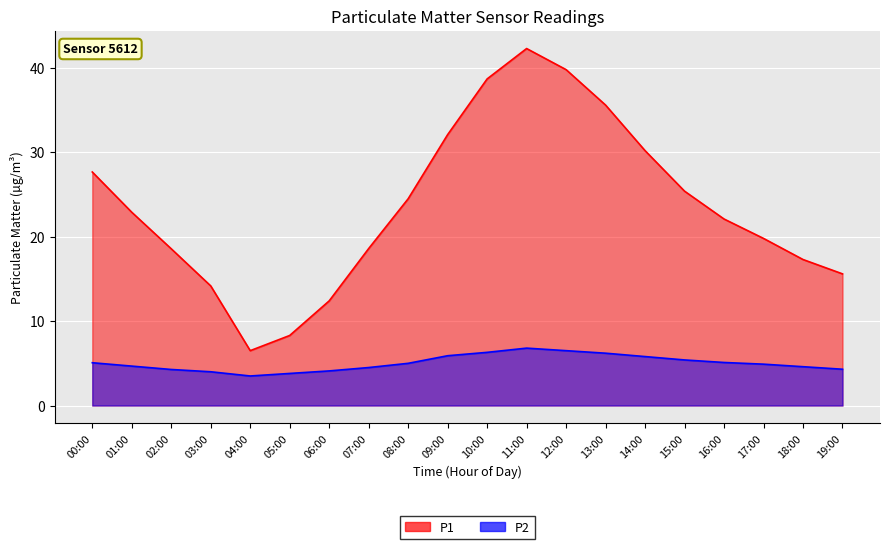

Reading left to right, what are all the values shown in this chart?

P1: 27.7	22.9	18.6	14.2	6.5	8.3	12.4	18.6	24.5	32.1	38.7	42.3	39.8	35.6	30.2	25.4	22.1	19.8	17.3	15.6
P2: 5.1	4.7	4.3	4.0	3.5	3.8	4.1	4.5	5.0	5.9	6.3	6.8	6.5	6.2	5.8	5.4	5.1	4.9	4.6	4.3